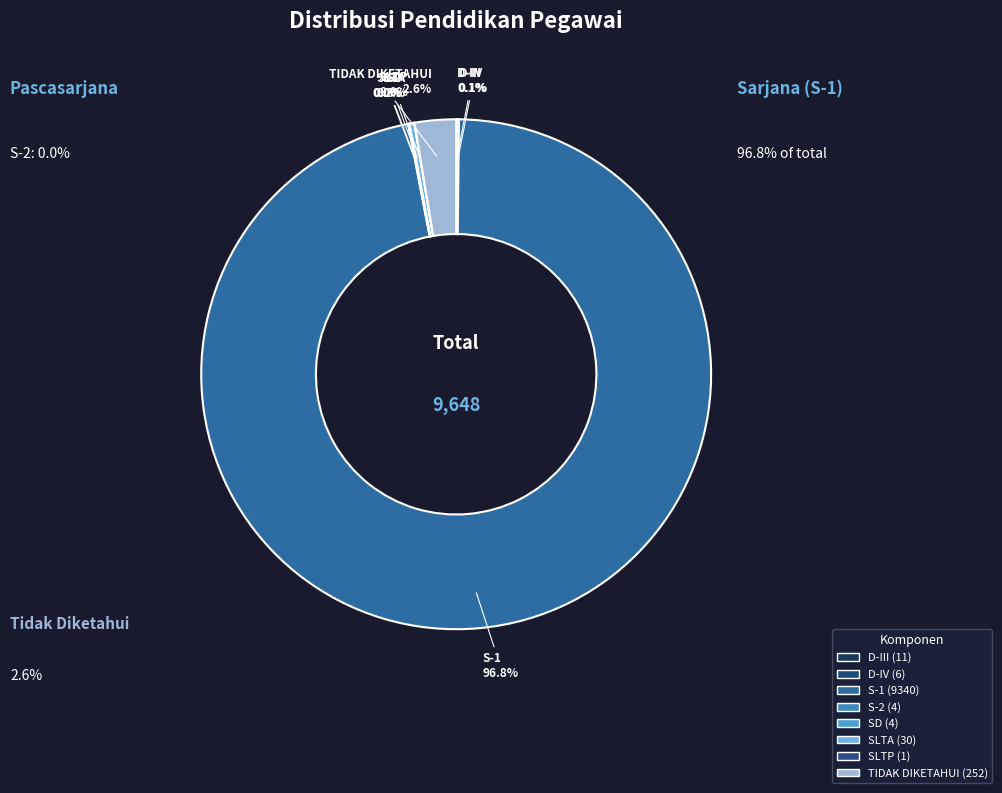

Which has a higher value, D-III or SLTA?

SLTA